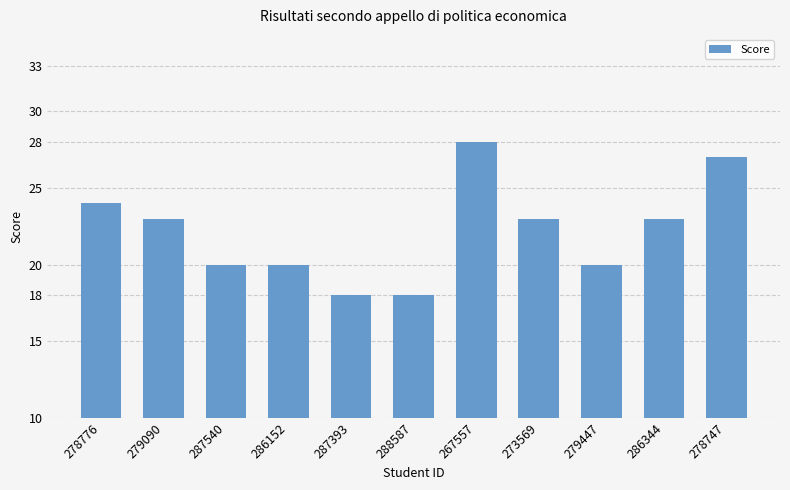

What is the value of the 4th bar from the left?

20